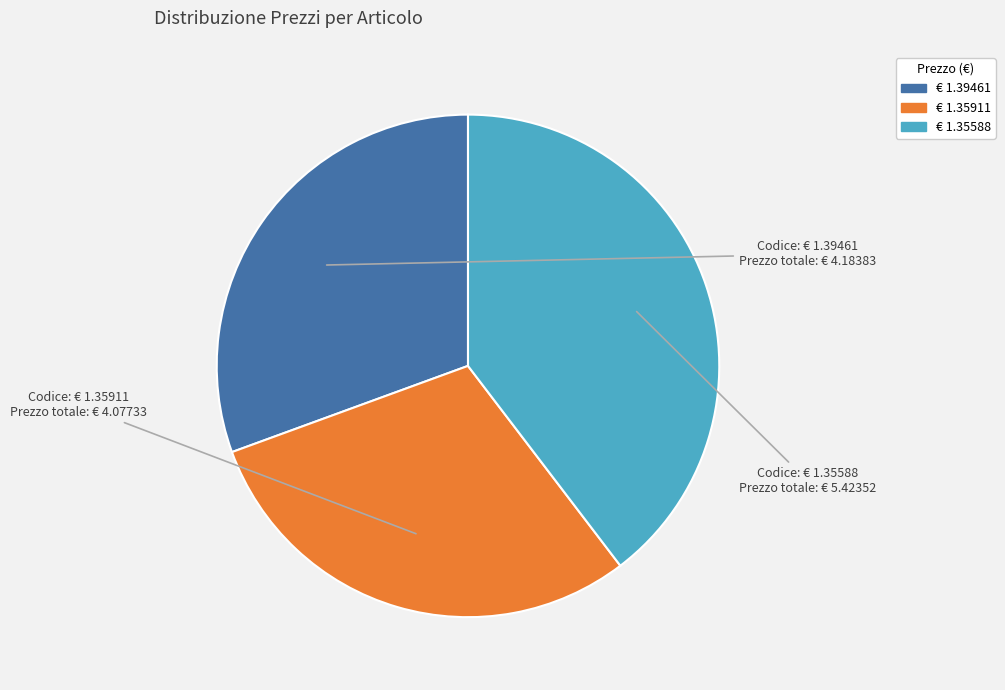

Do € 1.39461 and € 1.35911 together represent more than half of the pie?

Yes